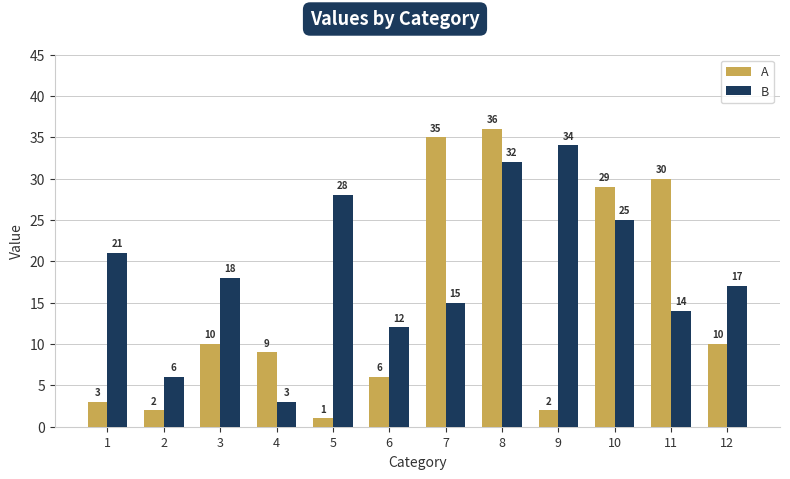

What is the approximate value of B at 9, to the nearest 5?

35